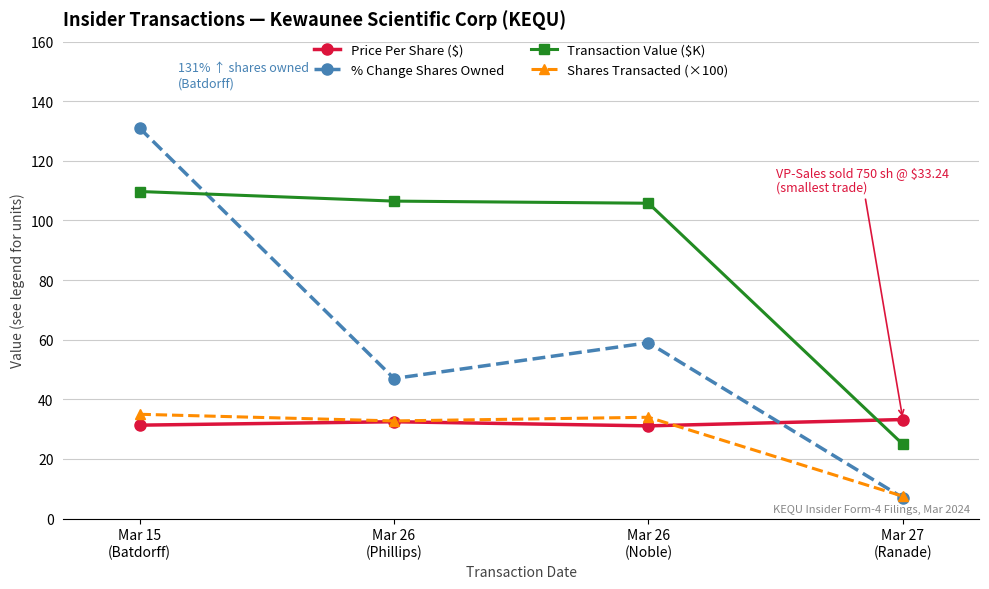

At which category does Shares Transacted (×100) reach its first local peak?

Mar 26
(Noble)